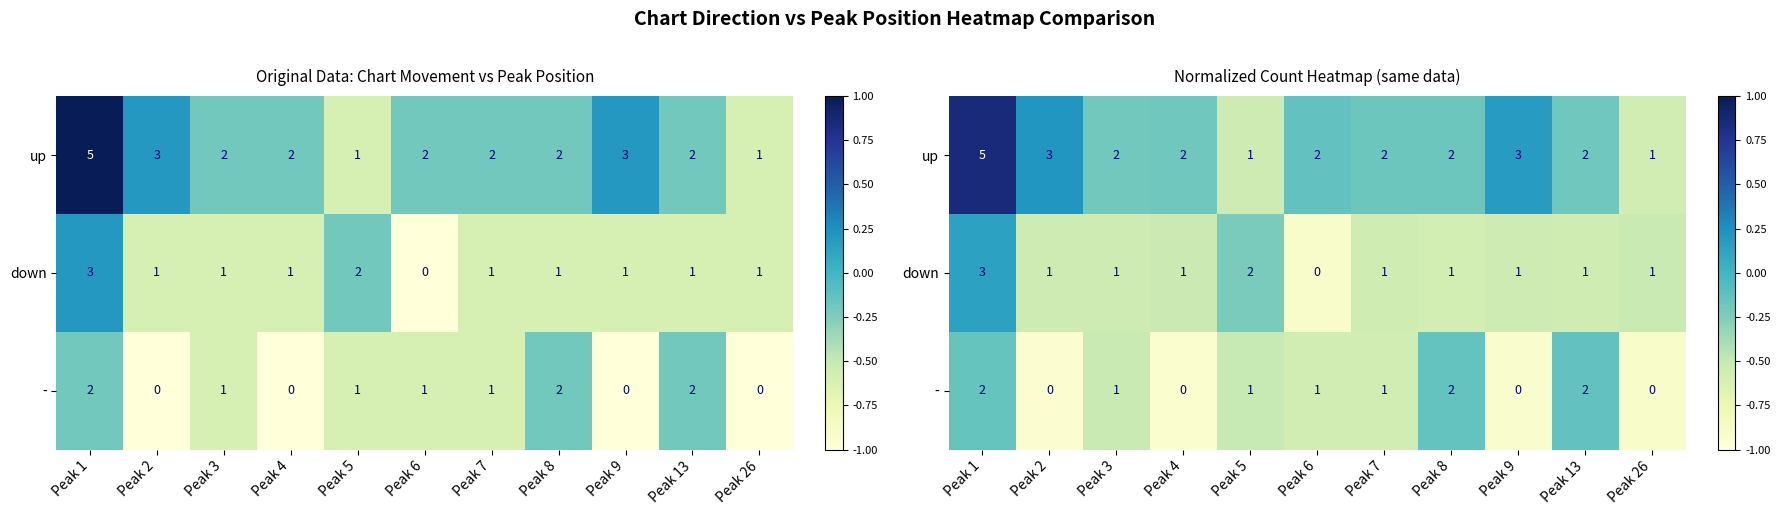

Which has a higher value, Peak 26 or Peak 4?

Peak 4